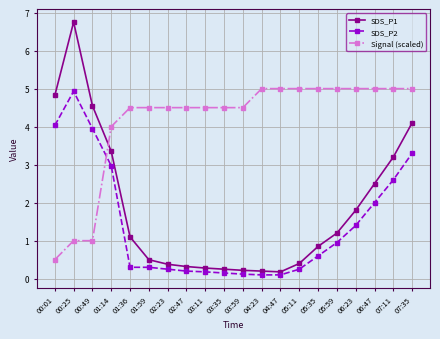

What position from the right is 00:01?

20